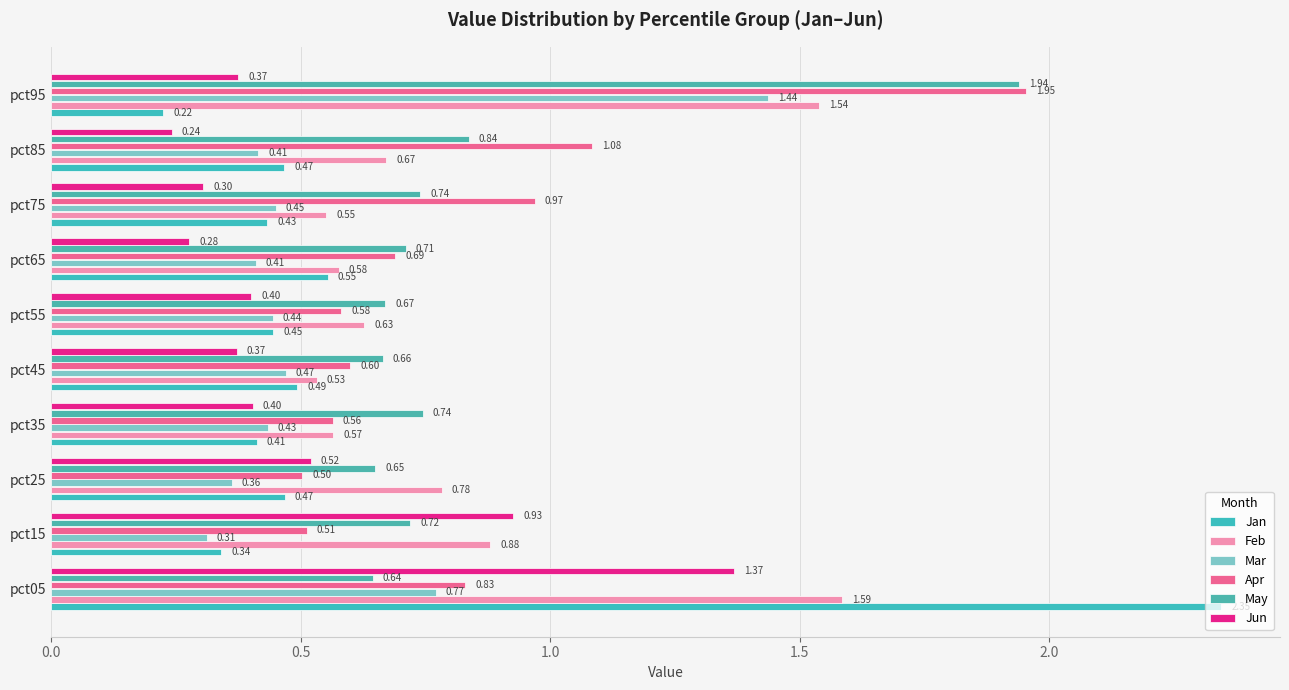

Which series has the largest total across all categories?

May